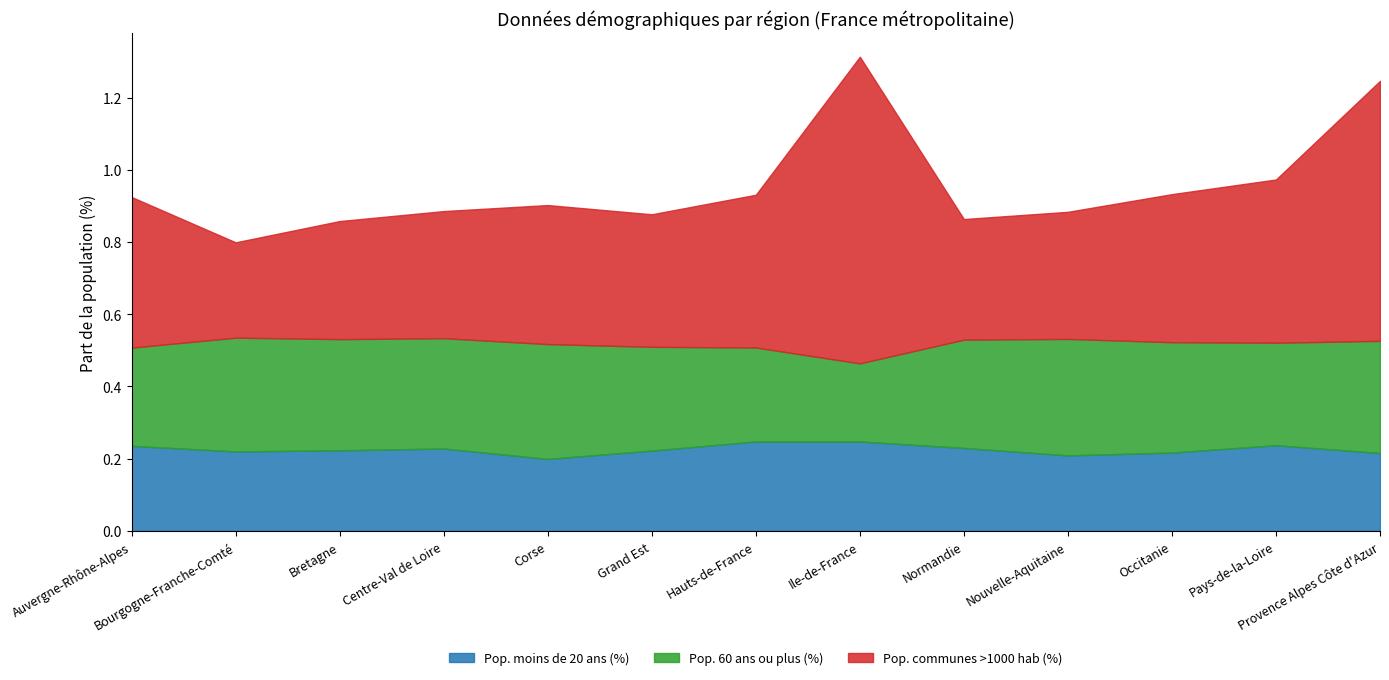

Is it true that Pop. moins de 20 ans (%) equals 0.1 at Auvergne-Rhône-Alpes?

False